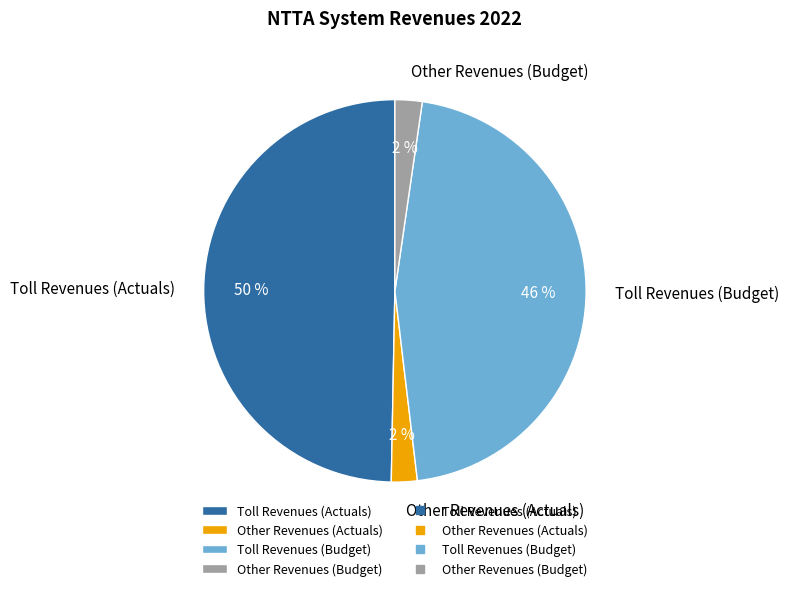

Is it true that Other Revenues (Actuals) is 2% of the pie?

True